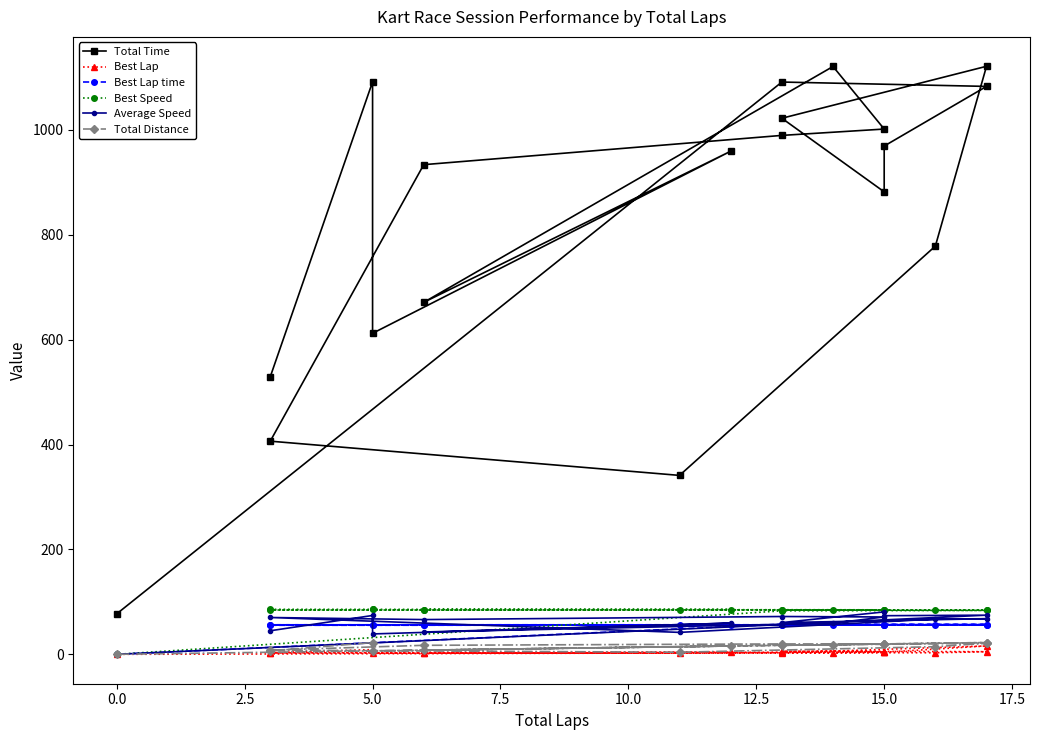

True or false: Best Lap has more than 0 points higher than both neighbors.

True